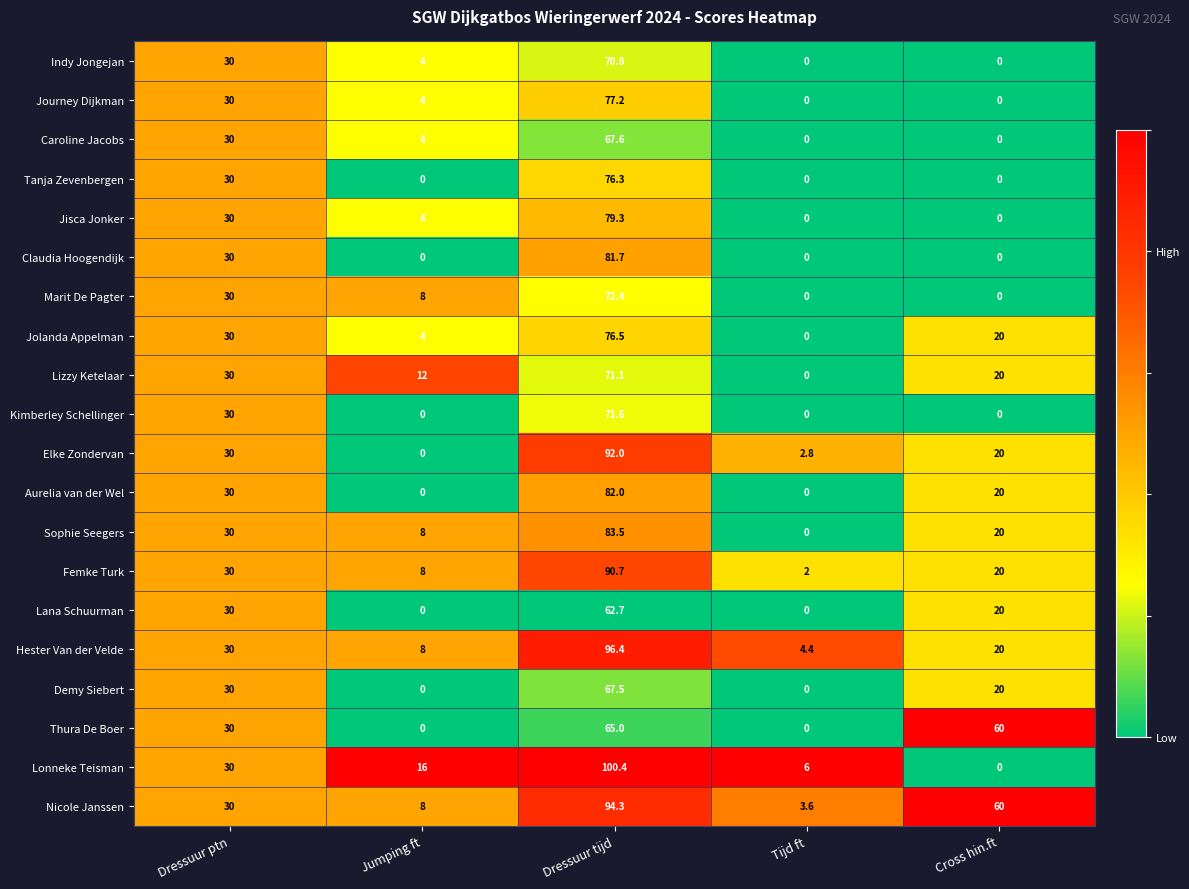

The Caroline Jacobs series shows 4.0 at Jumping ft. True or false?

True